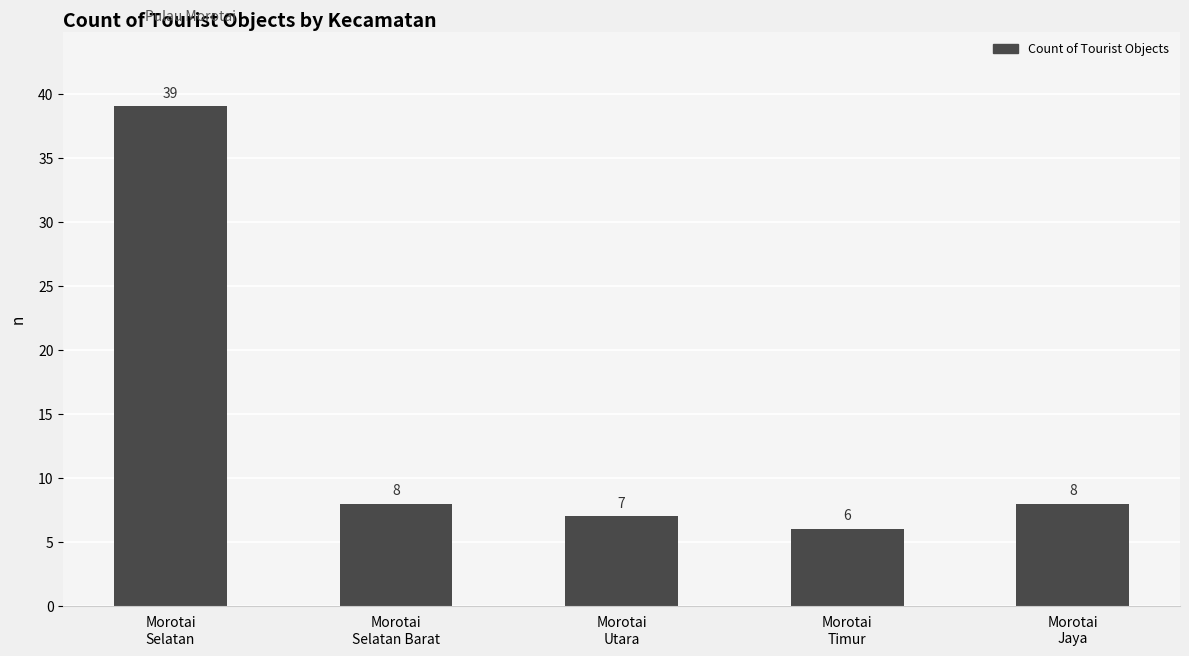

What is the maximum value shown in the chart?

39